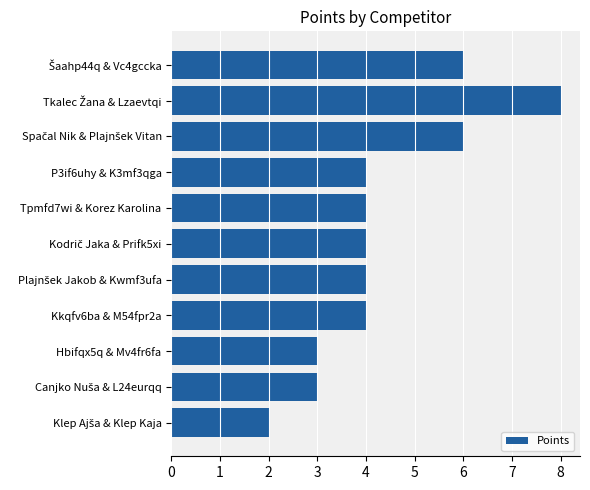

What is the value of the 11th bar from the top?

2